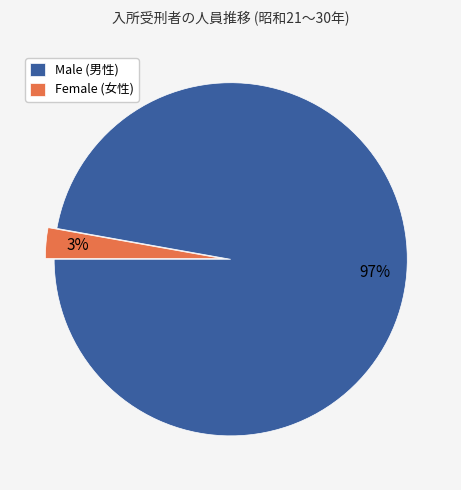

Count the number of slices in the pie.

2